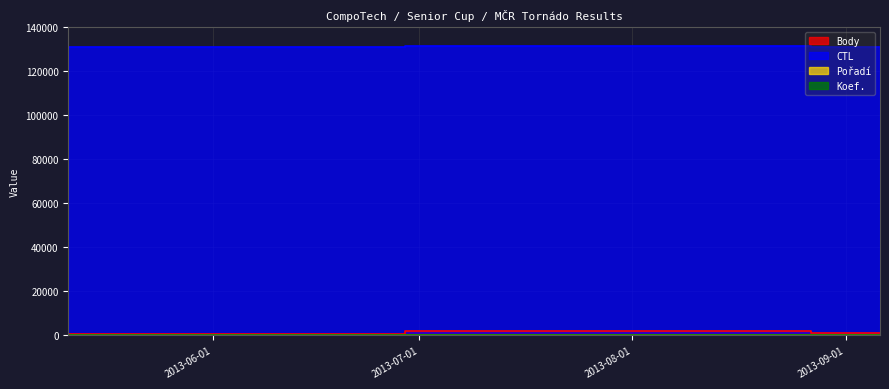

What is the lowest value of the CTL series?

131108